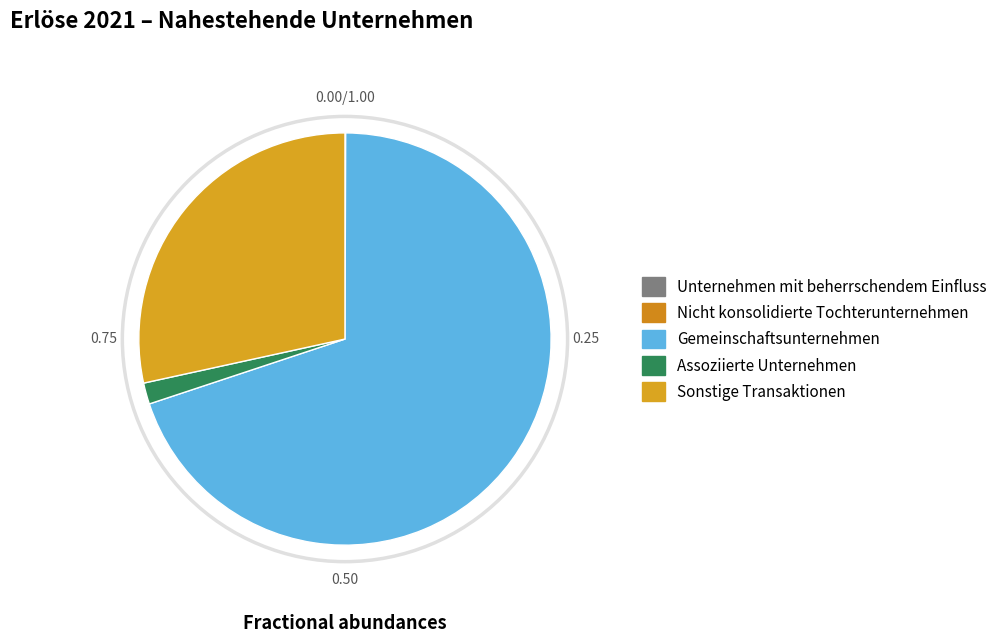

Rank the categories by value from highest to lowest.

Gemeinschaftsunternehmen, Sonstige Transaktionen, Assoziierte Unternehmen, Nicht konsolidierte Tochterunternehmen, Unternehmen mit beherrschendem Einfluss